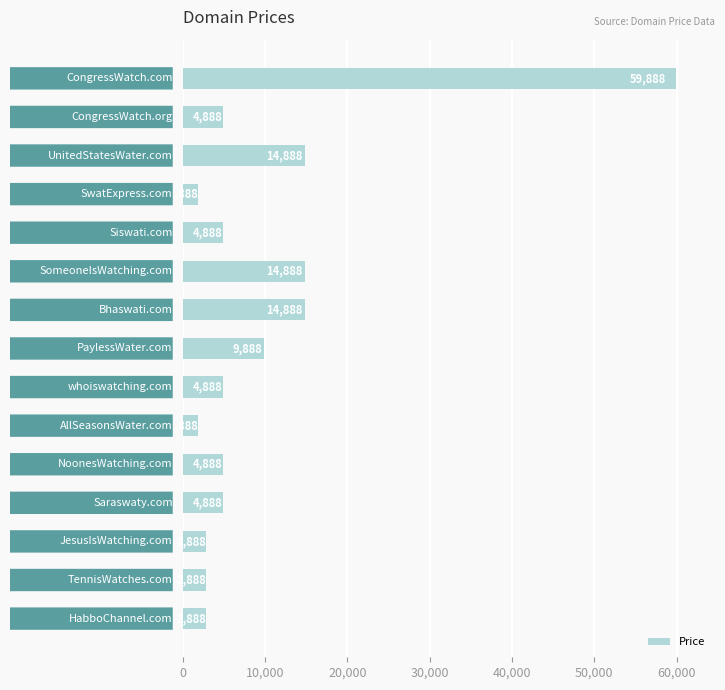

Reading top to bottom, what are all the values shown in this chart?

59888	4888	14888	1888	4888	14888	14888	9888	4888	1888	4888	4888	2888	2888	2888